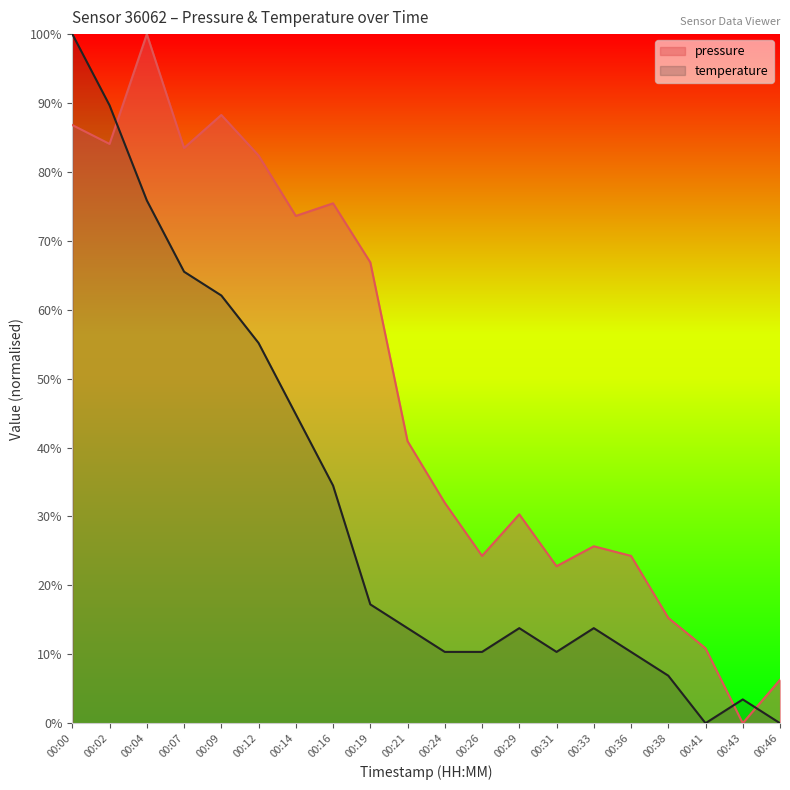

What is the spread (max minus min) of values at 00:16?

41.0